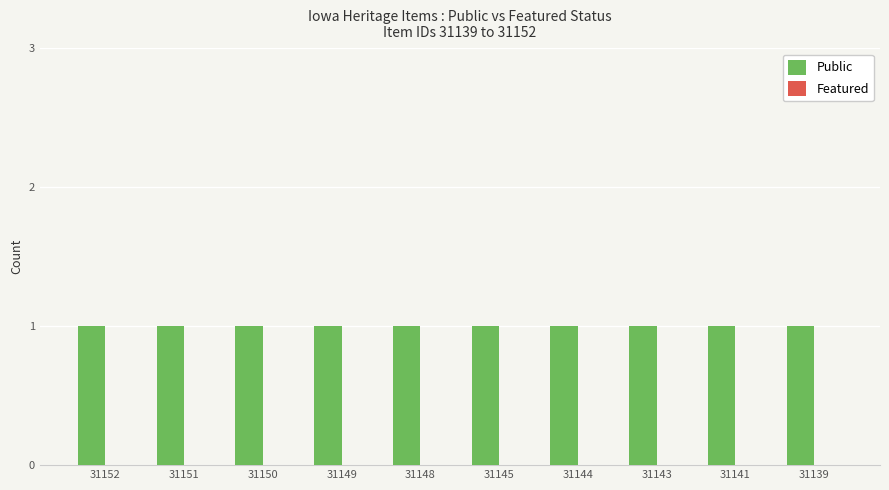

Is the value of Public at 31145 greater than the value of Featured at 31143?

Yes